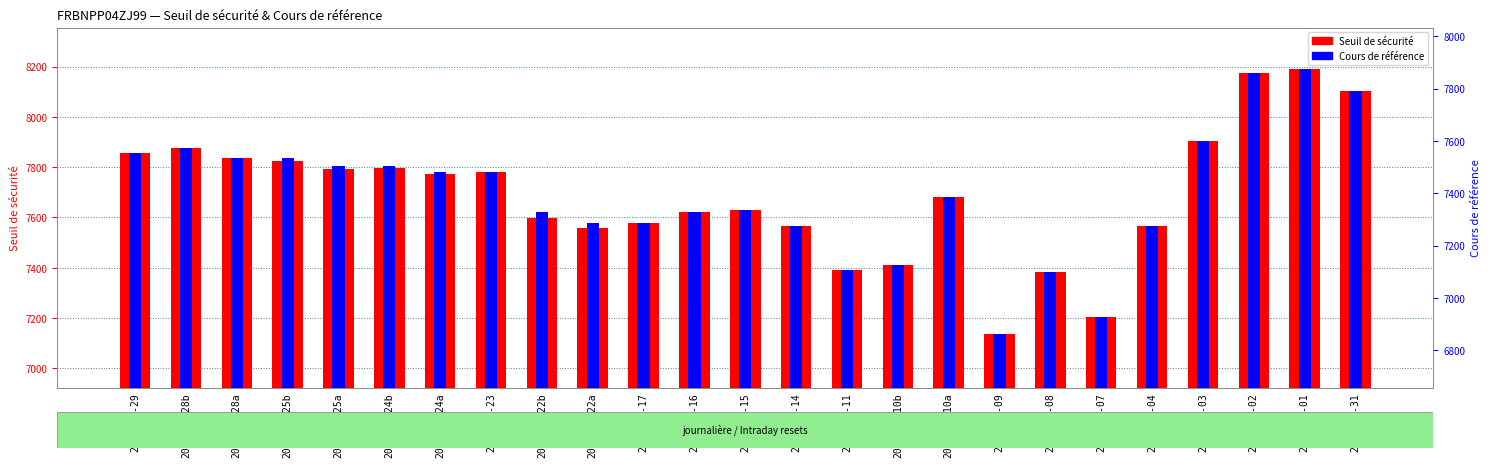

What is the difference between the maximum and minimum values in the Cours de référence series?

1013.3